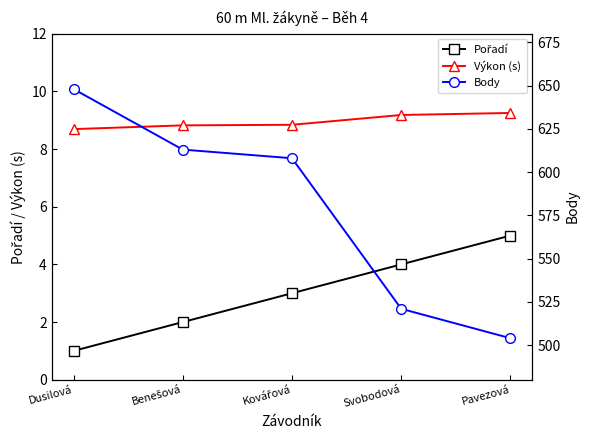

What is the highest value of the Body series?

648.0